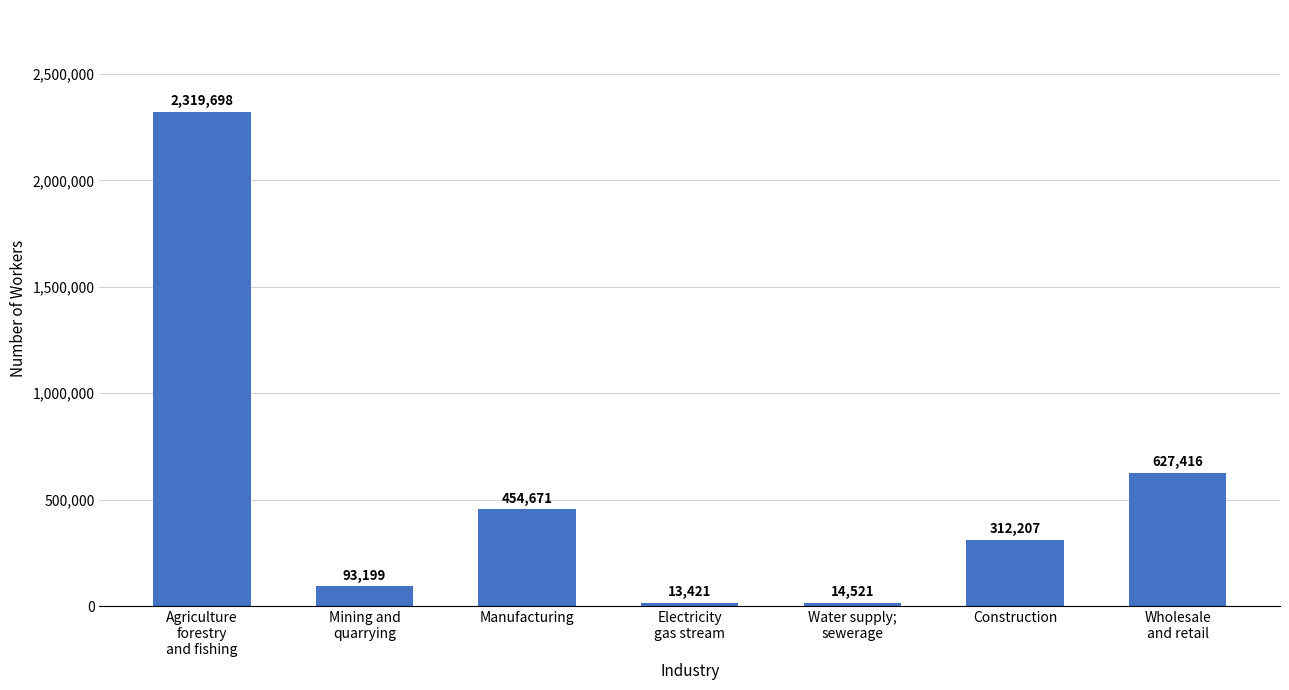

What is the minimum value shown in the chart?

13421